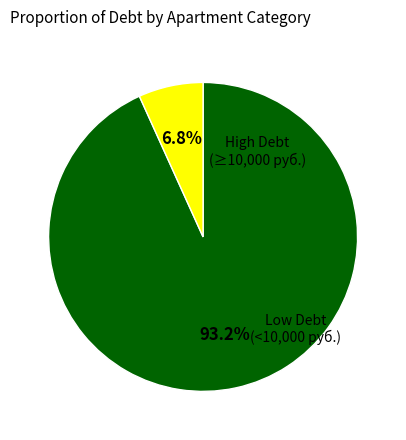

Is there any slice that represents more than half of the pie?

Yes